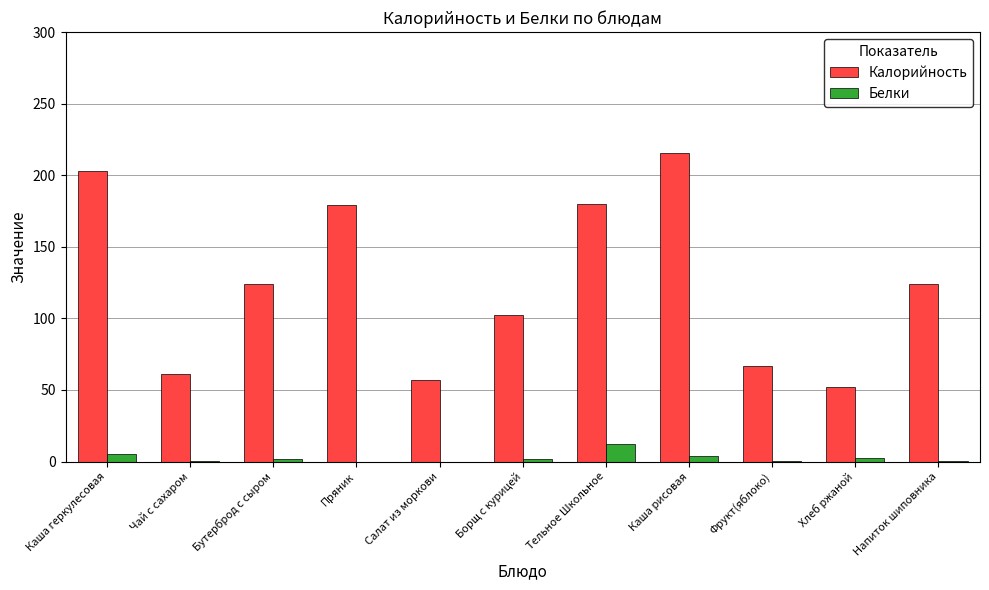

Which series has the widest spread of values?

Калорийность